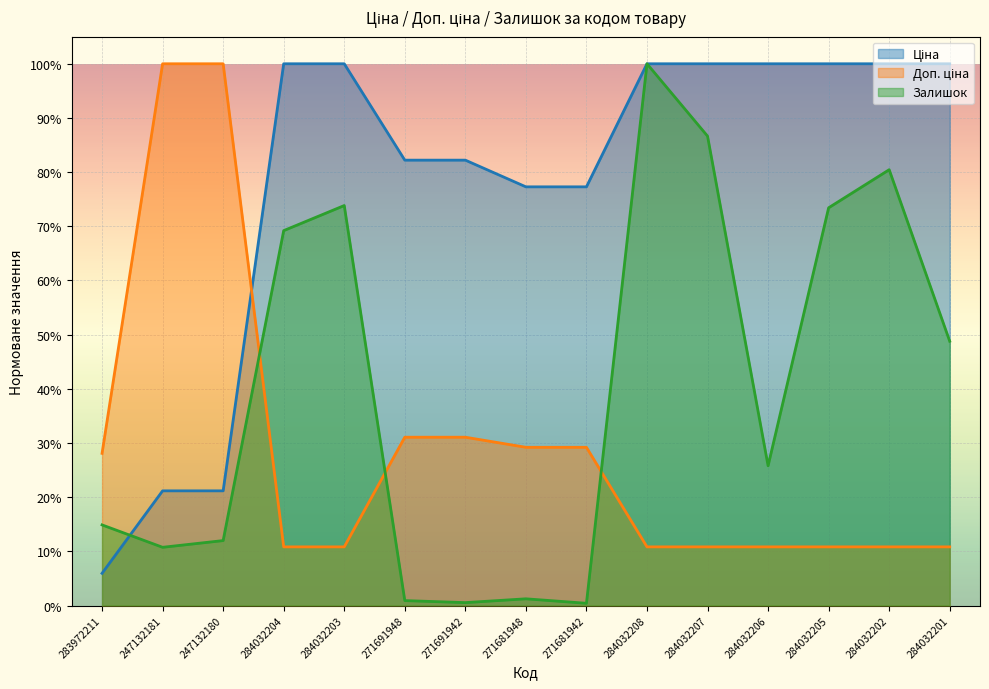

Does the chart display data point markers on the line(s)?

No